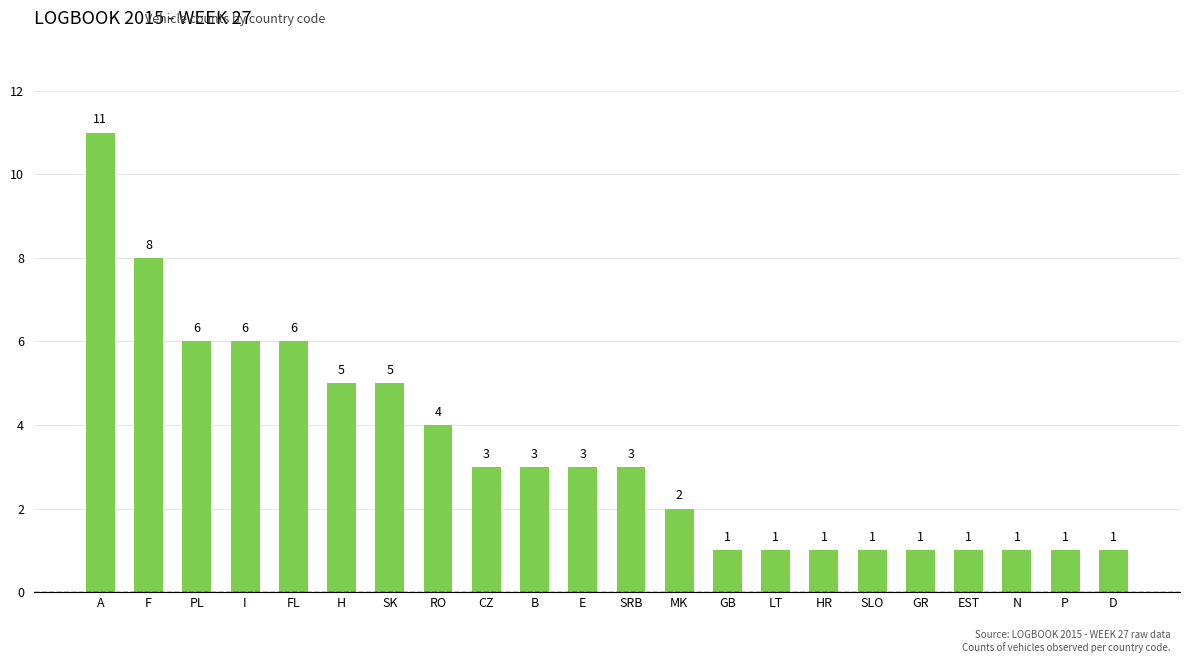

What is the label of the 11th bar from the left?

E